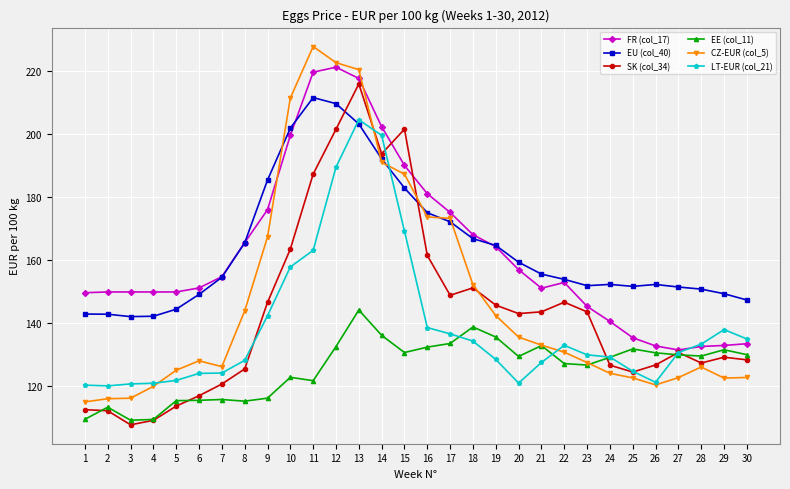

At which category does the chart reach its peak across all series?

11